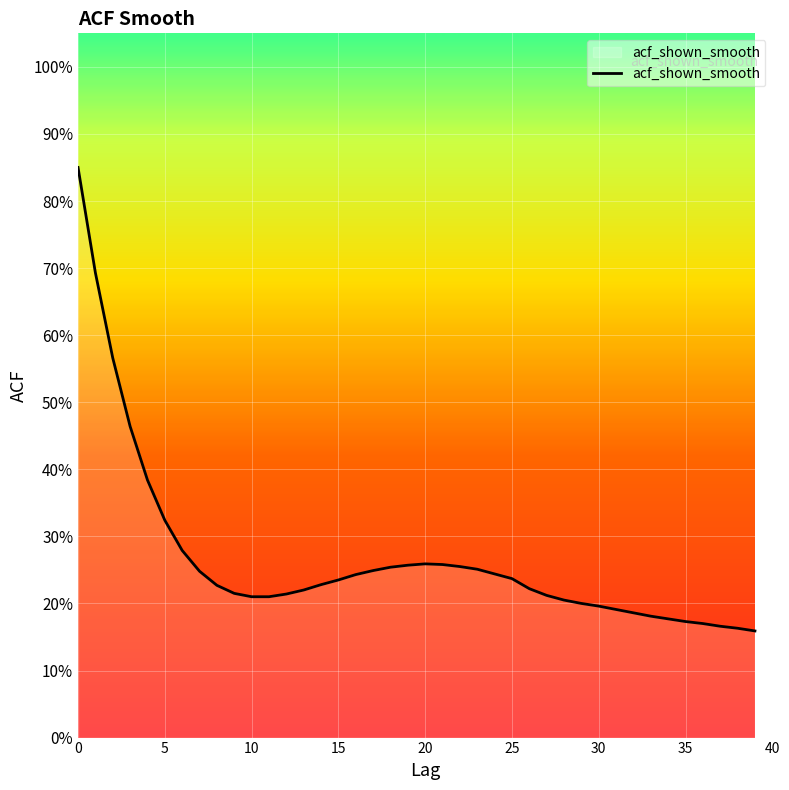

Is this an area chart (filled region under the line)?

Yes